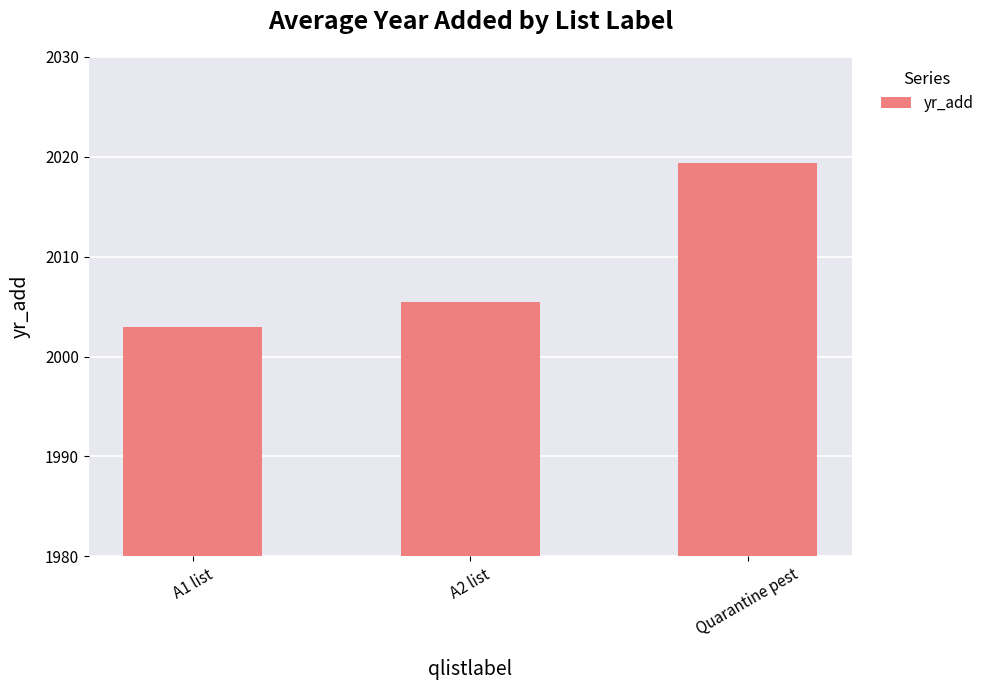

What is the average value?

2009.3